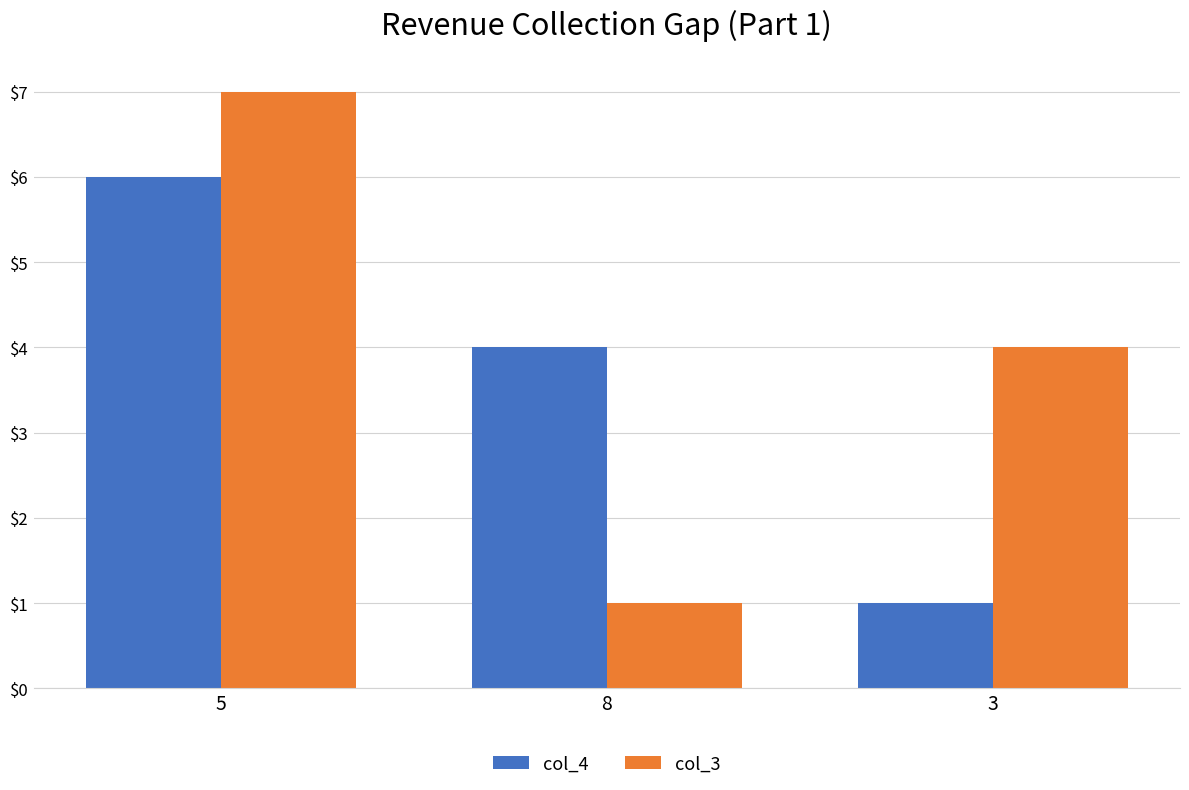

Does the chart contain stacked bars?

No